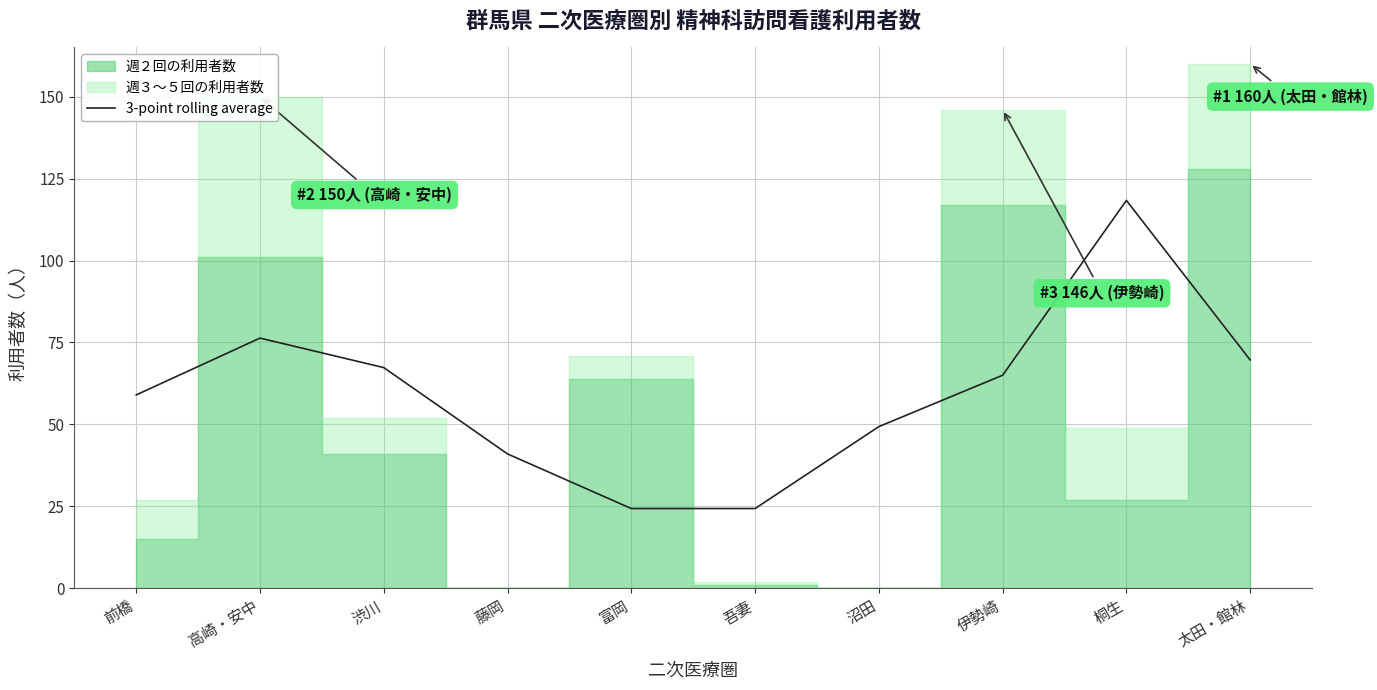

What is the highest value of the 3-point rolling average series?

118.3